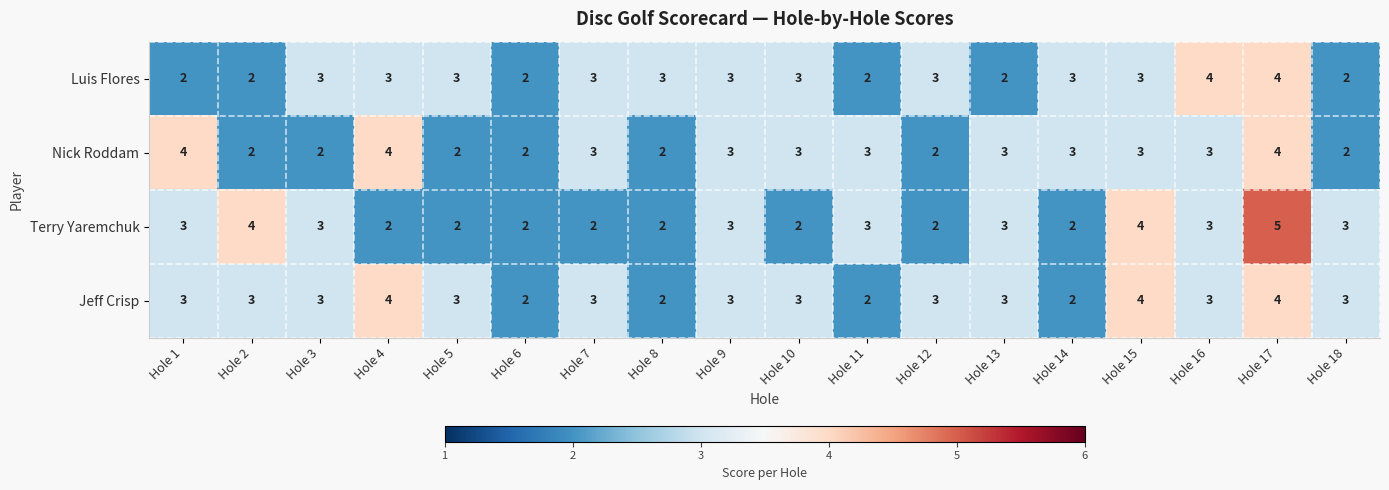

Which series has the largest total across all categories?

Jeff Crisp